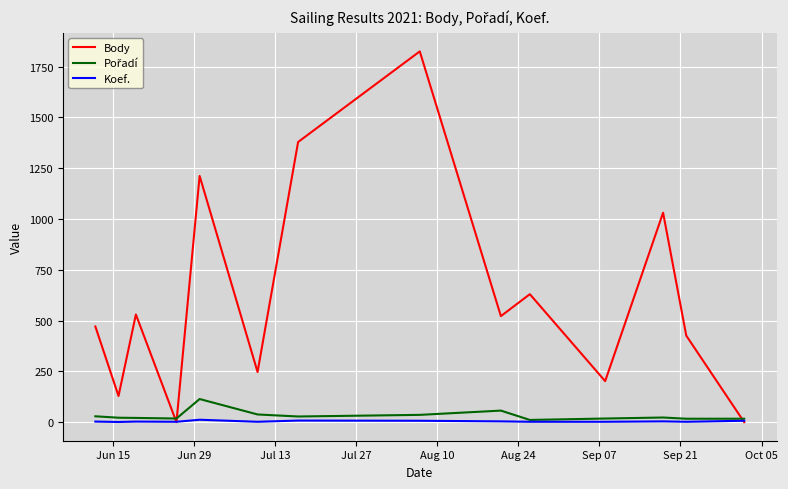

What is the maximum value shown in the chart?

1825